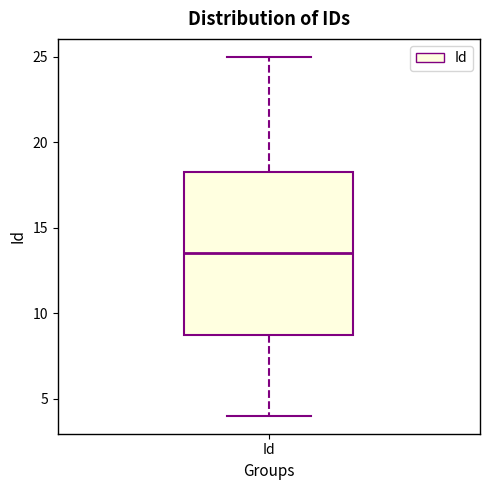

Transcribe this box plot: give where the median line is, the range the box spans, and where the two whiskers end, as read against the y-axis. The values are not printed on the chart, so give them approximately, as read against the axis.

median 13.5, box 9.0 to 18.5, whiskers 4.0 to 25.0